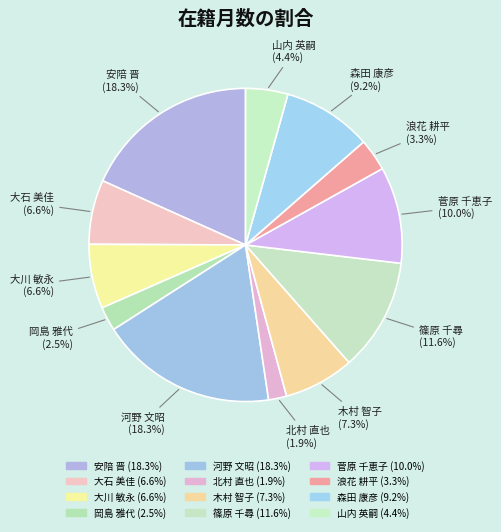

Count the number of slices in the pie.

12